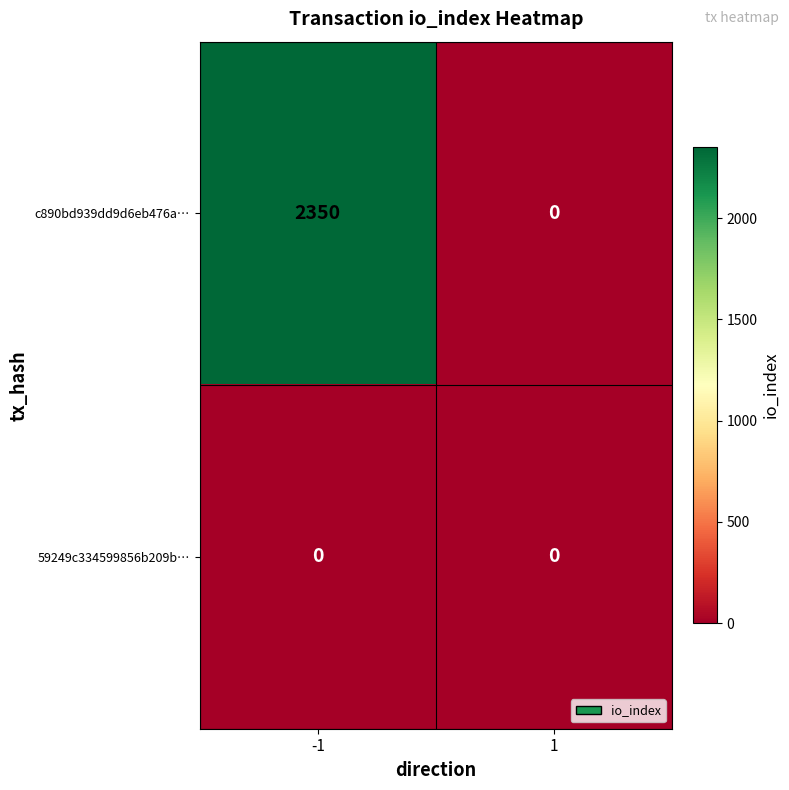

How many series are shown in this chart?

2